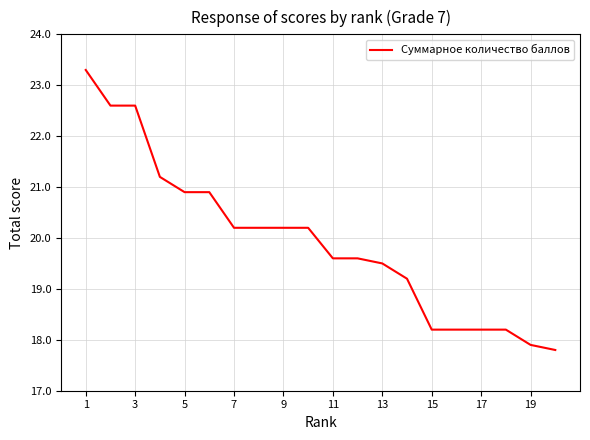

What is the minimum value shown in the chart?

17.8